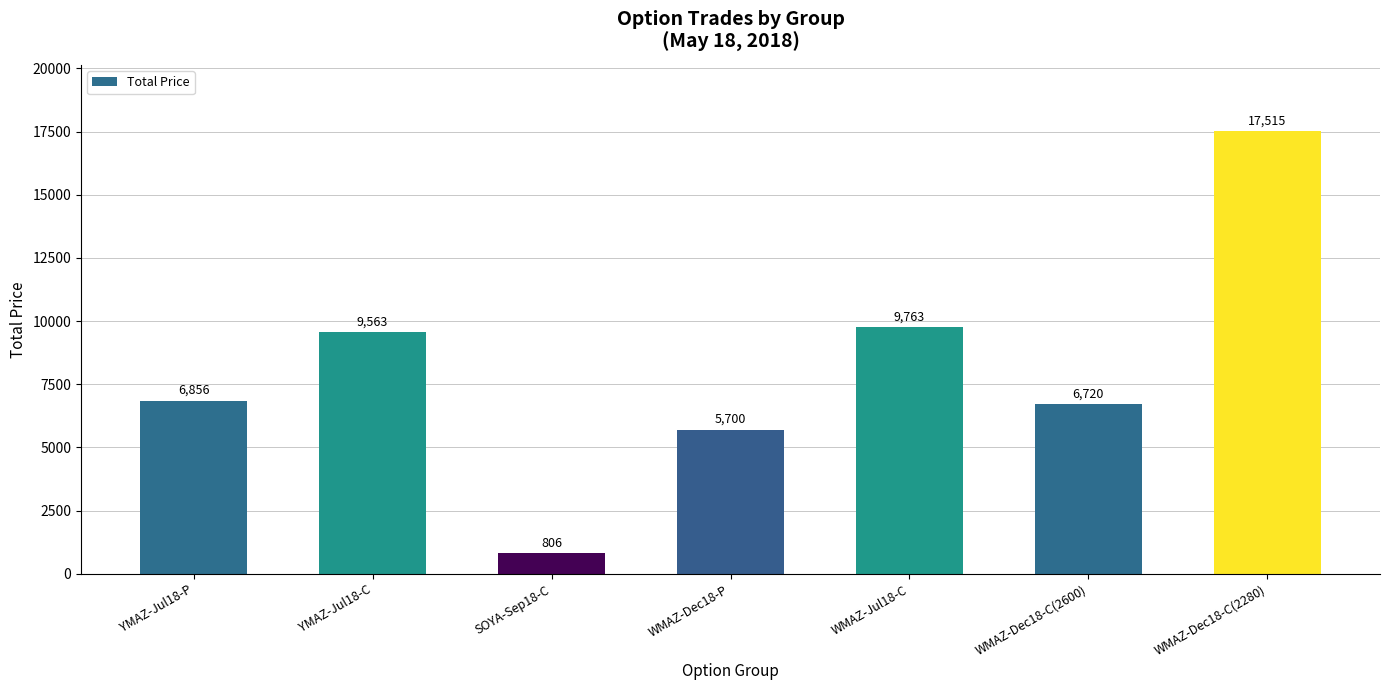

What is the sum of the values at WMAZ-Jul18-C and WMAZ-Dec18-C(2280)?

27278